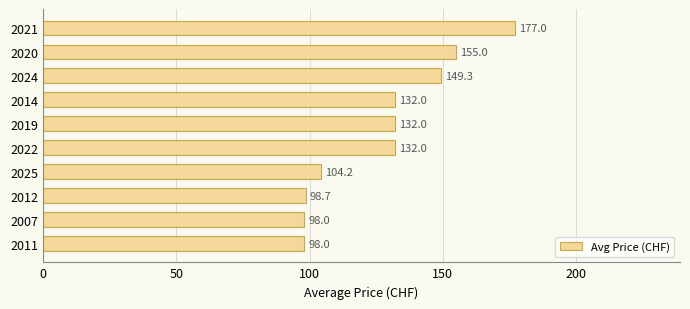

What is the change in value from 2021 to 2020?

-22.0